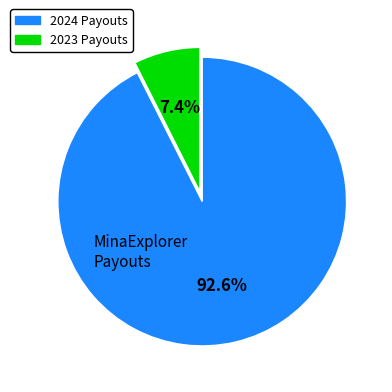

Does any single category account for the majority?

Yes